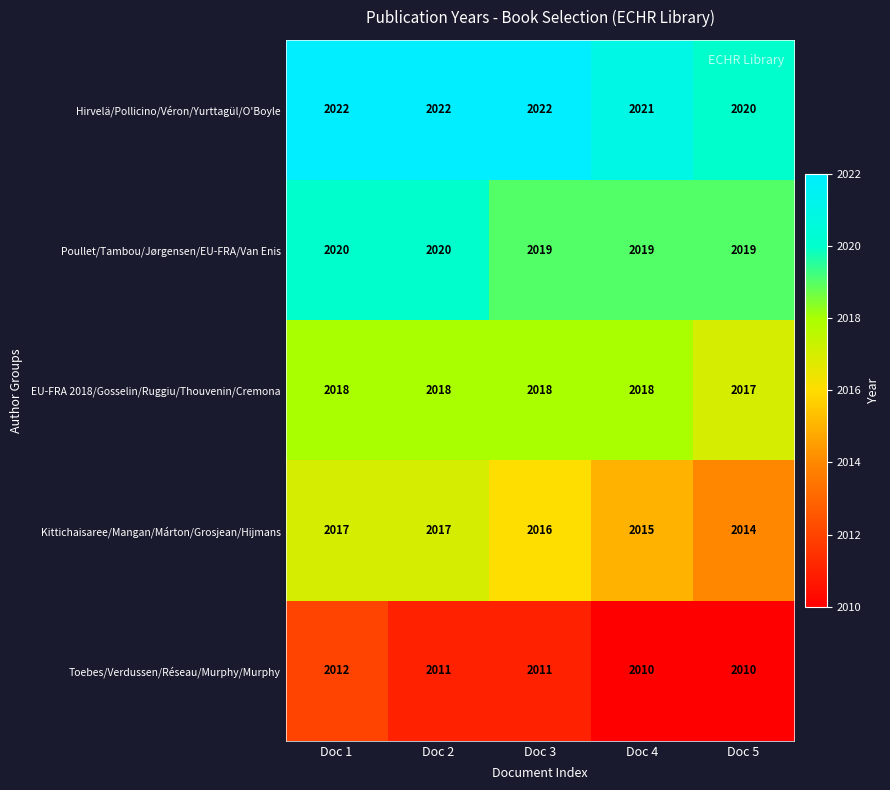

What is the spread (max minus min) of values at Doc 5?

10